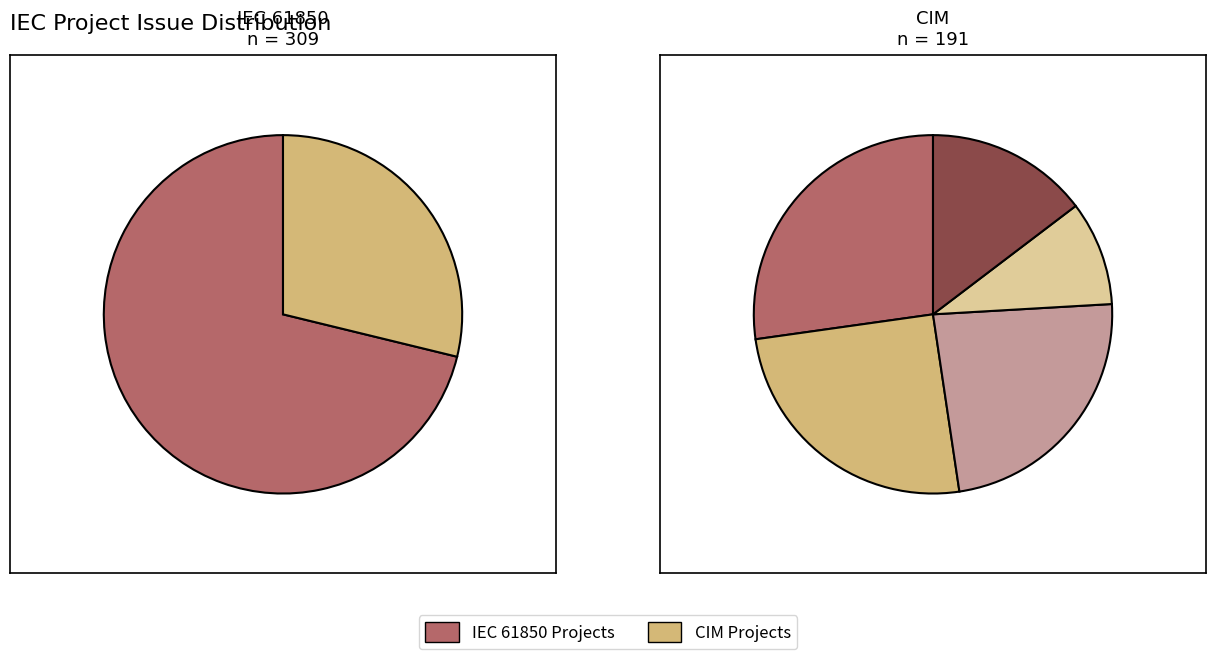

The WG14 Part 9 Issues slice represents 16% of the pie. True or false?

False